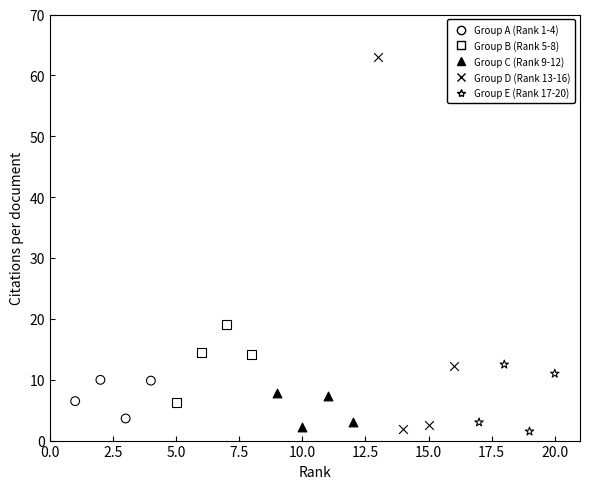

Which series has the widest spread of Y values?

Group D (Rank 13-16)